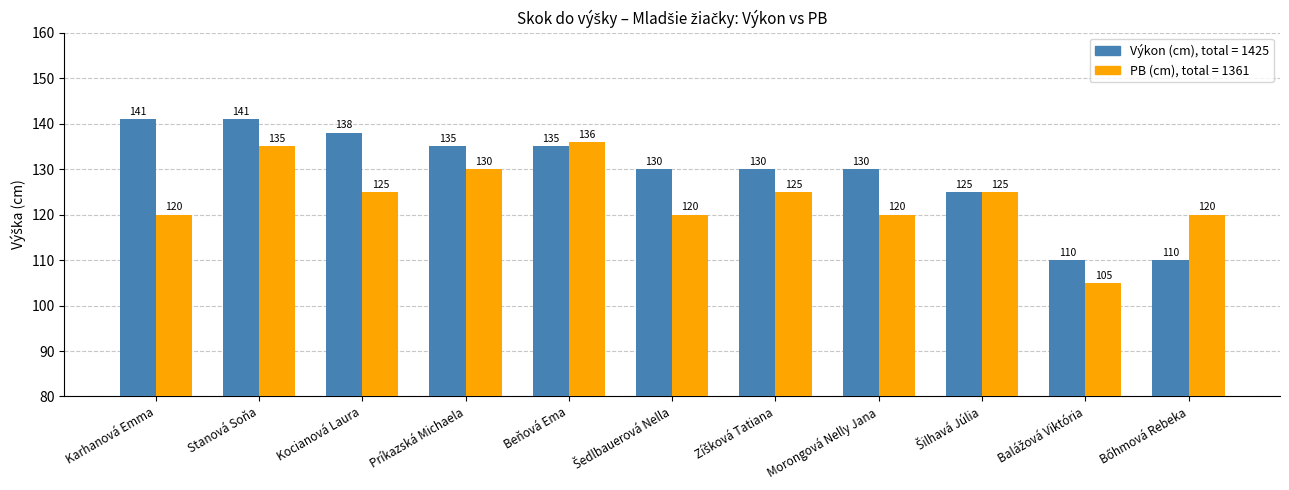

What is the minimum value shown in the chart?

105